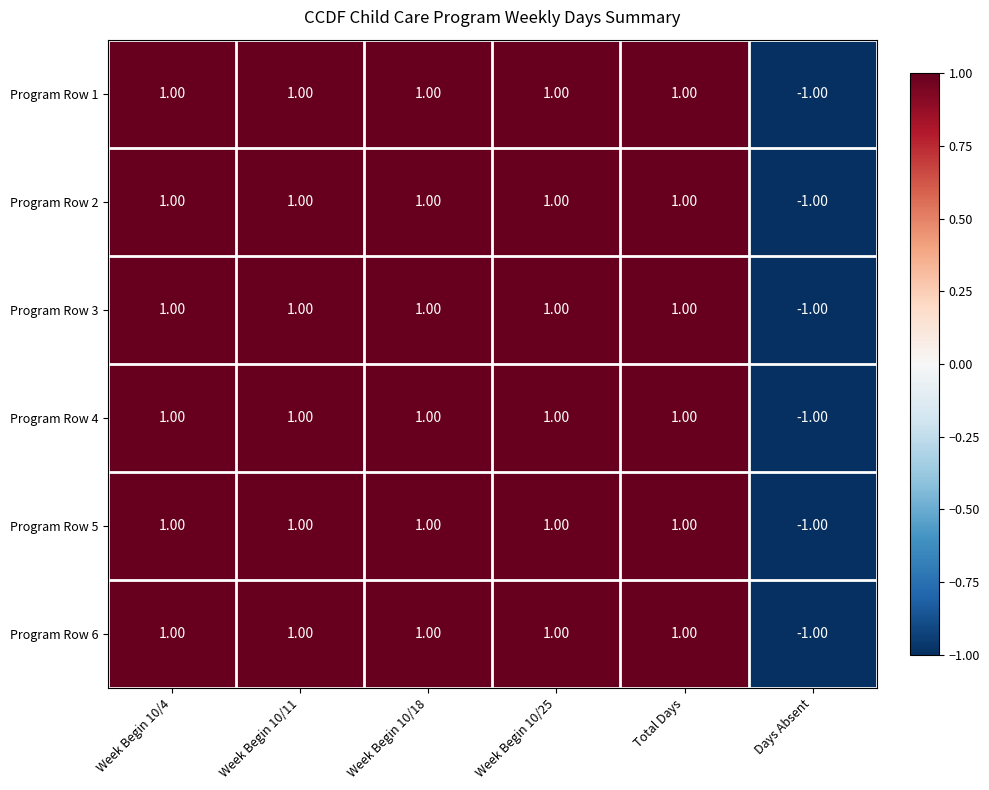

How many categories are shown in the chart?

6